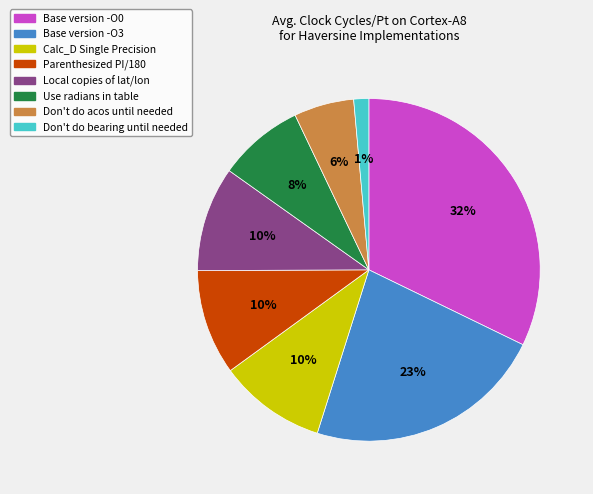

Does Base version -O3 represent more than half of the total?

No